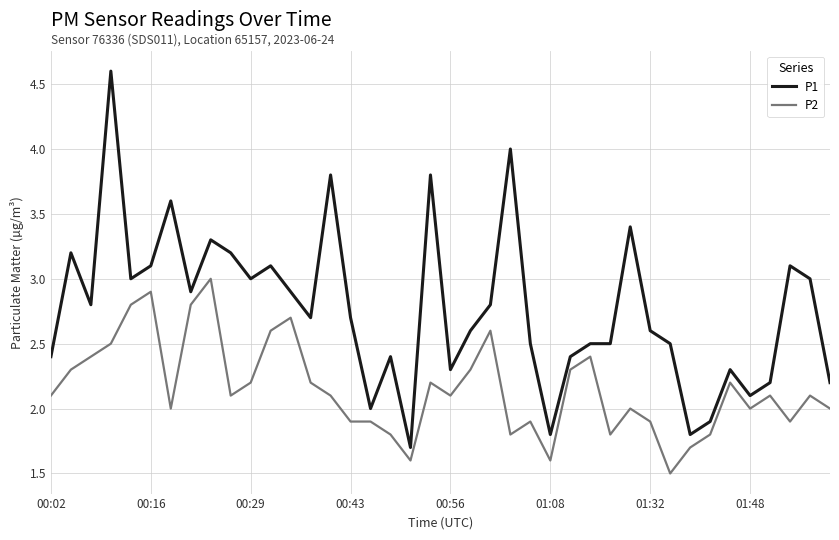

What is the minimum value shown in the chart?

1.5